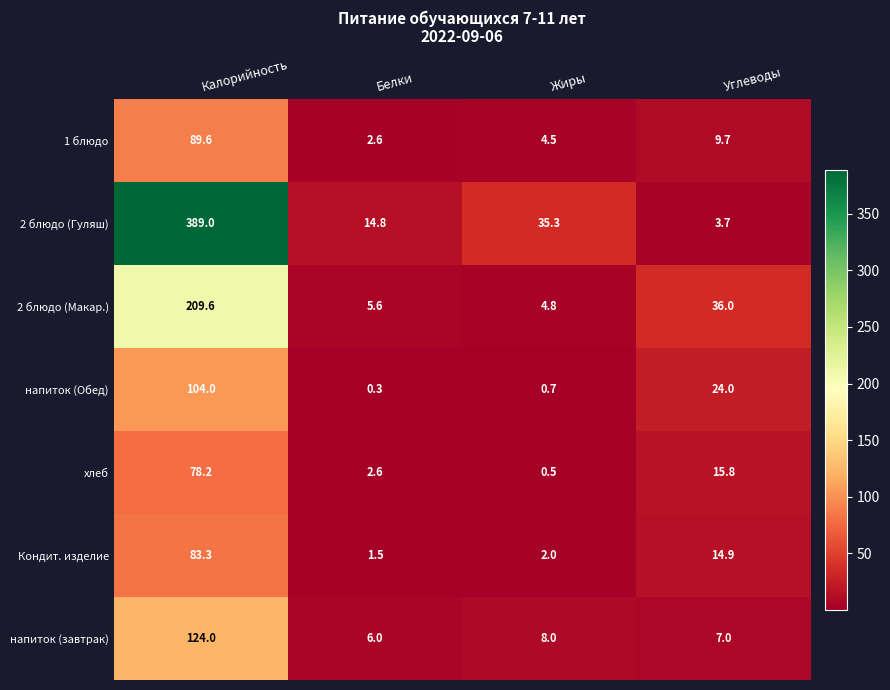

What is the sum of all напиток (завтрак) values?

145.0